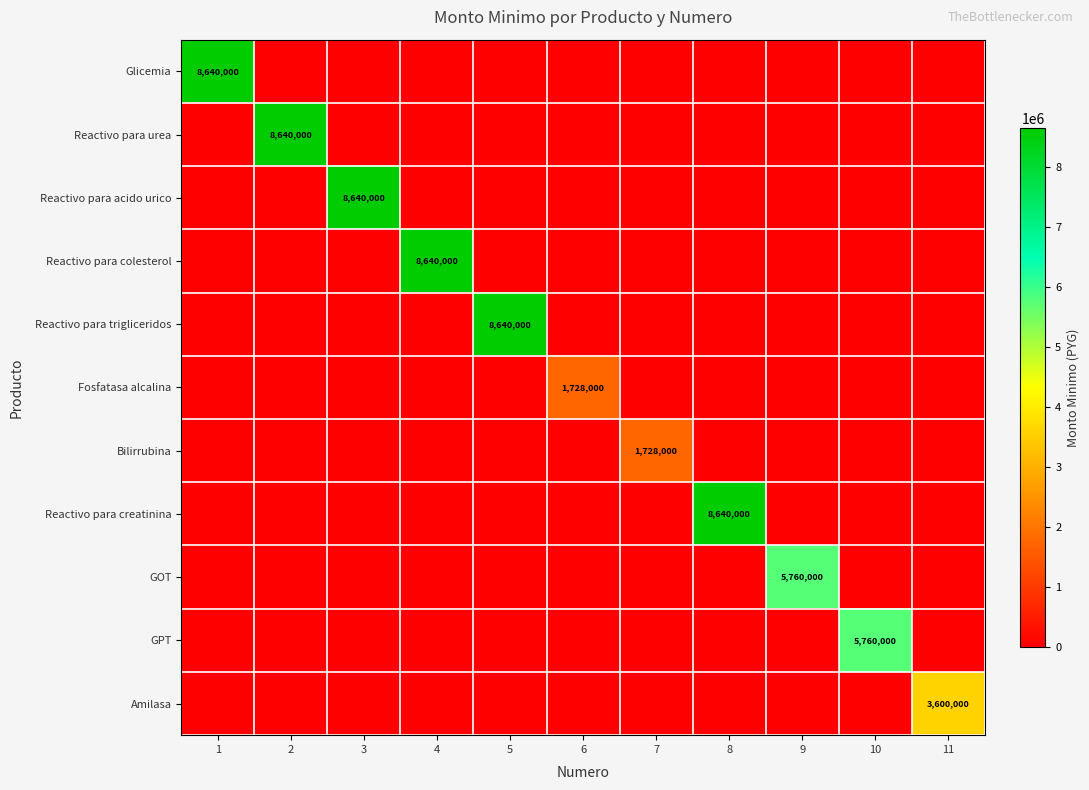

At 9, list the series in order from largest to smallest.

GOT, Glicemia, Reactivo para urea, Reactivo para acido urico, Reactivo para colesterol, Reactivo para trigliceridos, Fosfatasa alcalina, Bilirrubina, Reactivo para creatinina, GPT, Amilasa